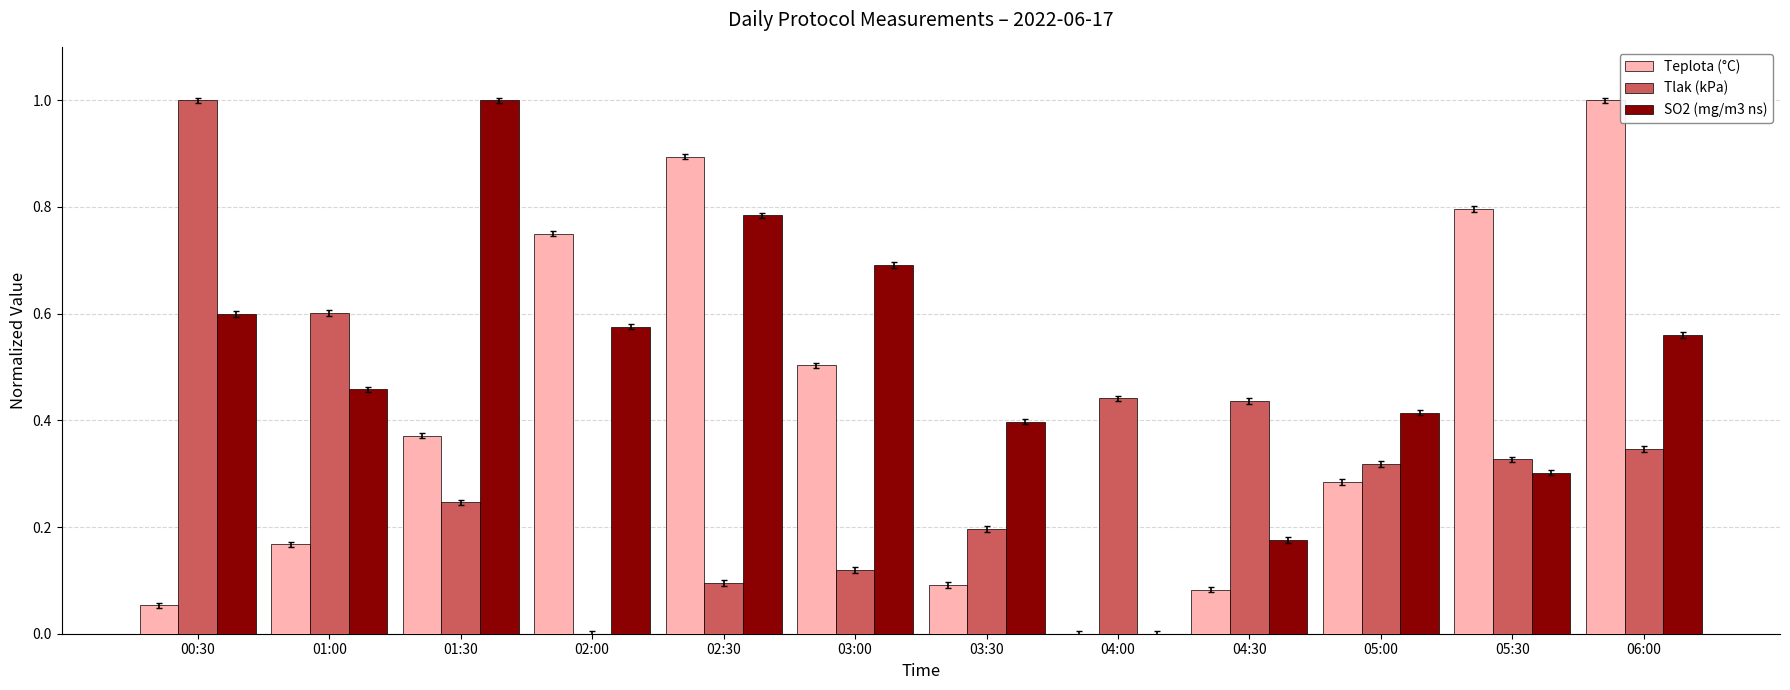

What is the sum of all Teplota (°C) values?

5.0